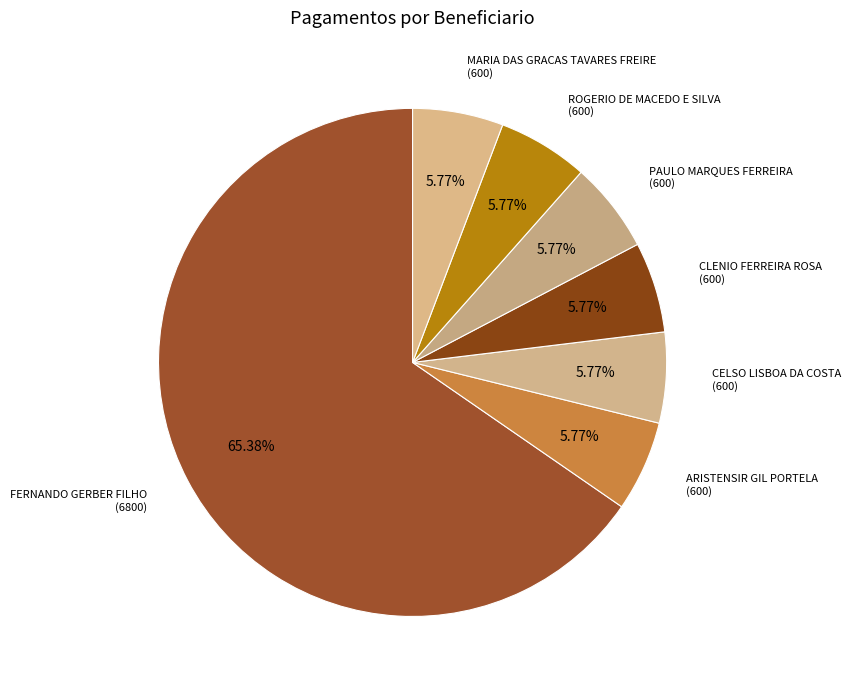

How many segments does this pie chart have?

7